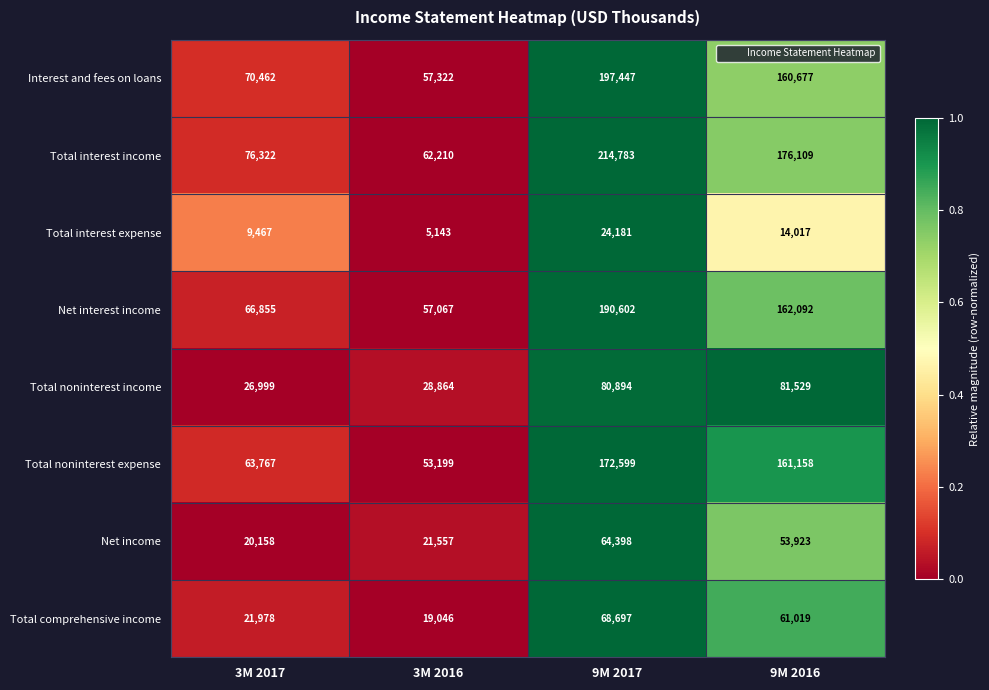

Rank the series at 9M 2017 from highest to lowest value.

Total interest income, Interest and fees on loans, Net interest income, Total noninterest expense, Total noninterest income, Total comprehensive income, Net income, Total interest expense